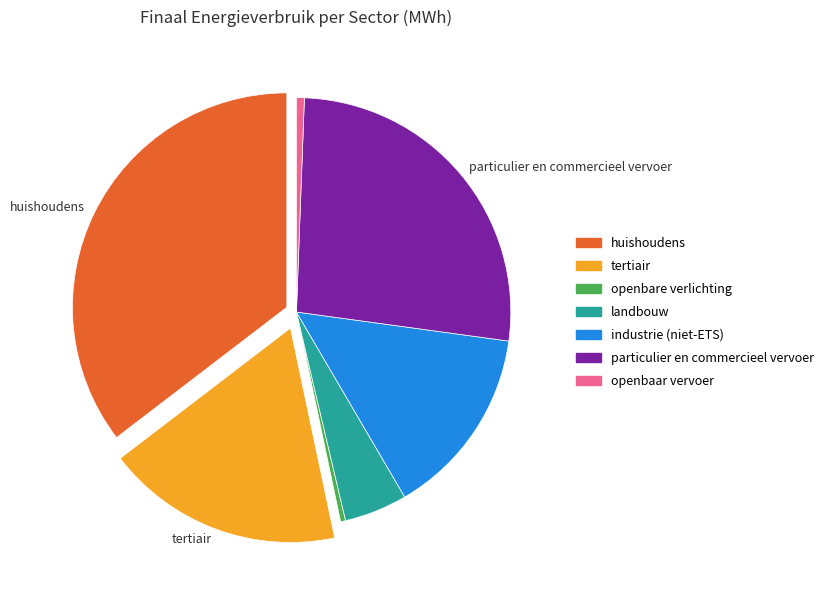

Which has a higher value, openbare verlichting or particulier en commercieel vervoer?

particulier en commercieel vervoer